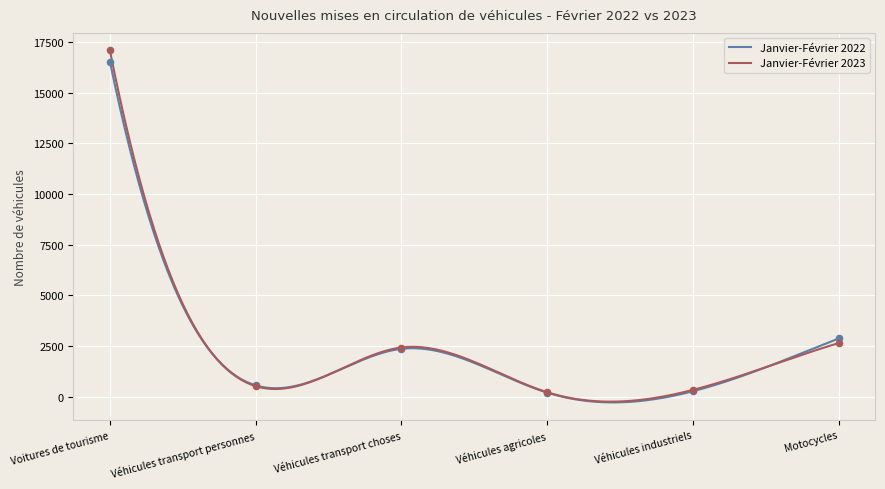

Which series contains the lowest Y value?

Janvier-Février 2022